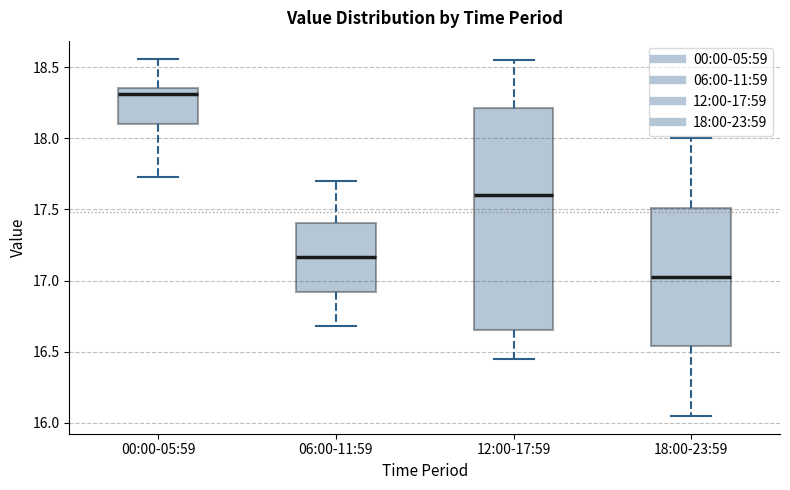

Where does the median line of the box for 18:00-23:59 sit on the y-axis? The values are not printed on the chart, so give them approximately, as read against the axis.

17.05